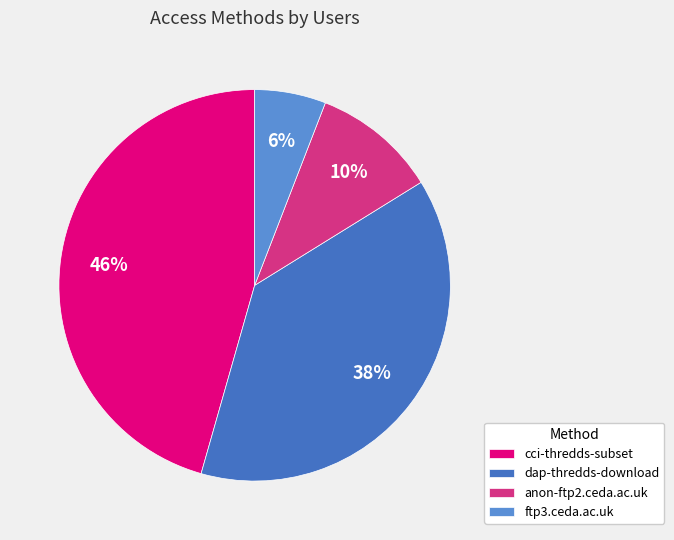

How many segments does this pie chart have?

4